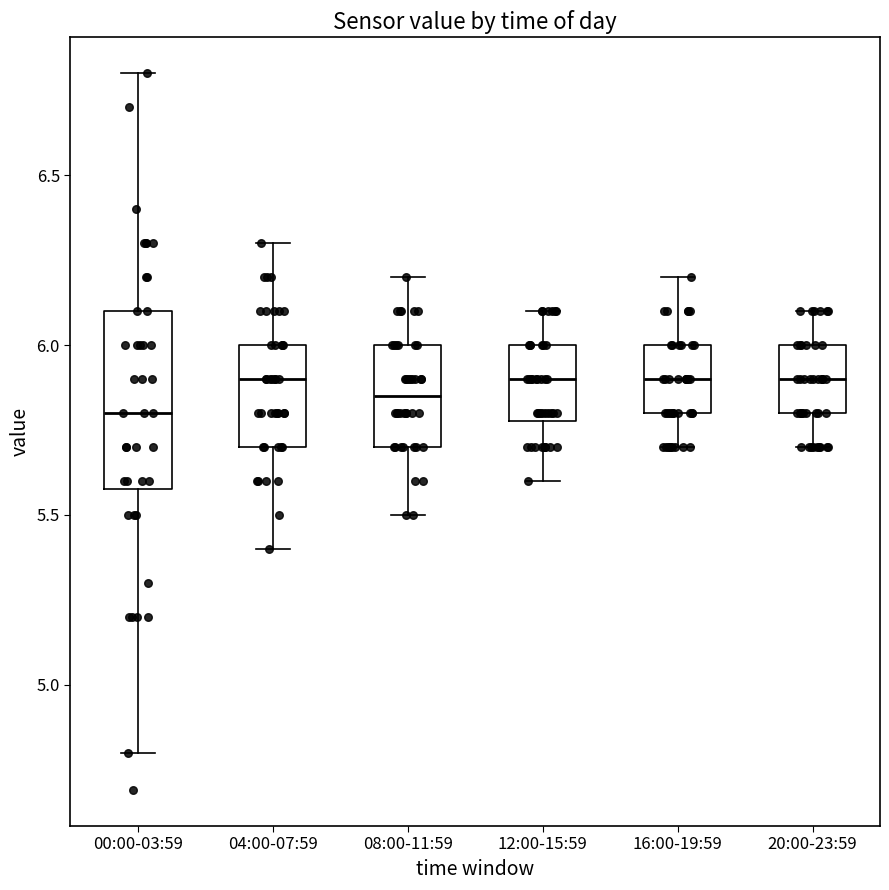

Reading left to right, read every box against the y-axis: the position of its median line, the range the box covers, and the ends of its whiskers. The values are not printed on the chart, so give them approximately, as read against the axis.

00:00-03:59: median 5.80, box 5.60 to 6.10, whiskers 4.80 to 6.80
04:00-07:59: median 5.90, box 5.70 to 6.00, whiskers 5.40 to 6.30
08:00-11:59: median 5.85, box 5.70 to 6.00, whiskers 5.50 to 6.20
12:00-15:59: median 5.90, box 5.80 to 6.00, whiskers 5.60 to 6.10
16:00-19:59: median 5.90, box 5.80 to 6.00, whiskers 5.70 to 6.20
20:00-23:59: median 5.90, box 5.80 to 6.00, whiskers 5.70 to 6.10